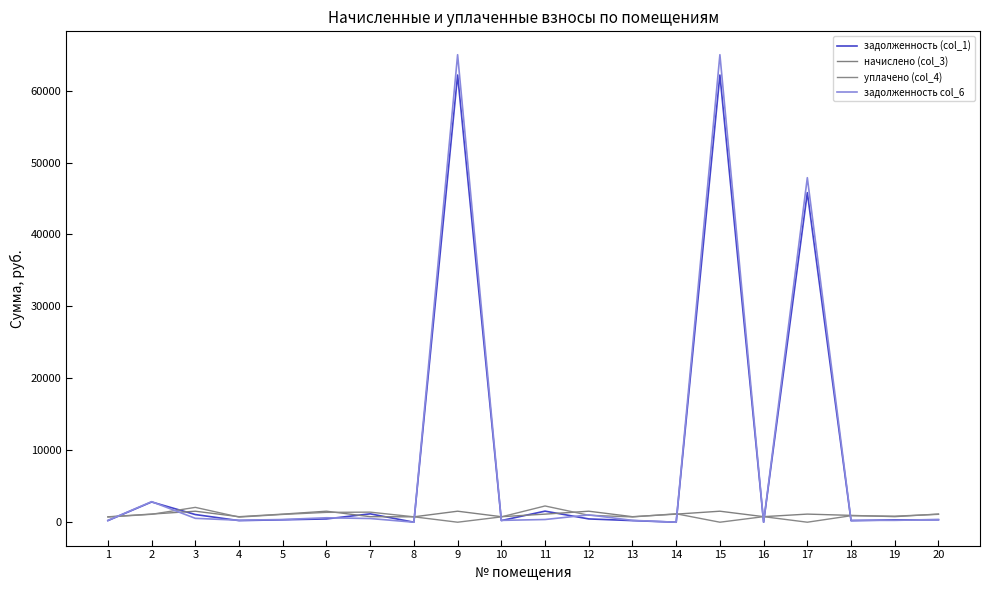

What are all the series names shown in the legend?

задолженность (col_1), начислено (col_3), уплачено (col_4), задолженность col_6